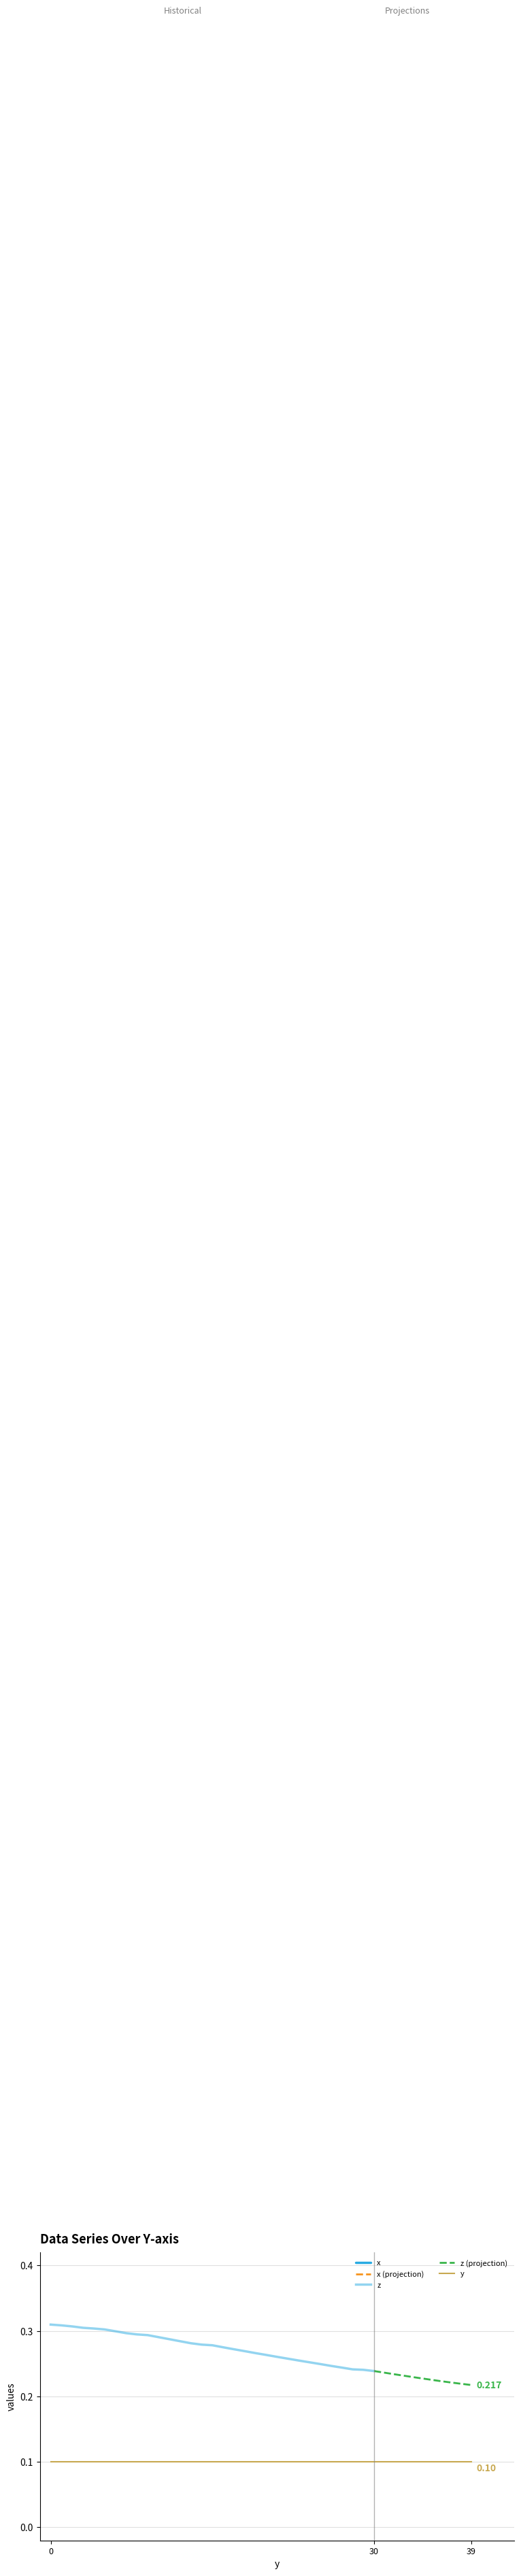

True or false: y has a value of 0.1 at 7.

False